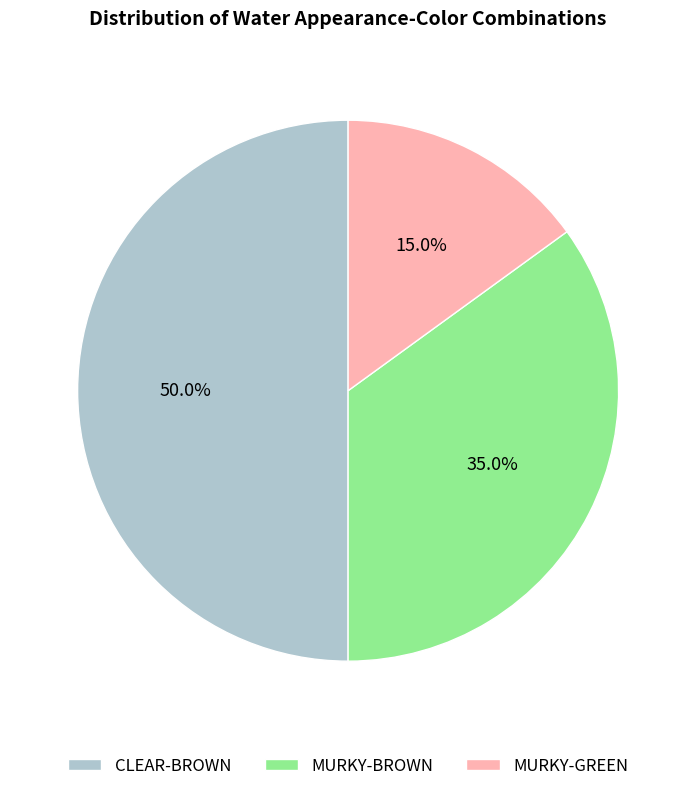

Count the number of slices in the pie.

3